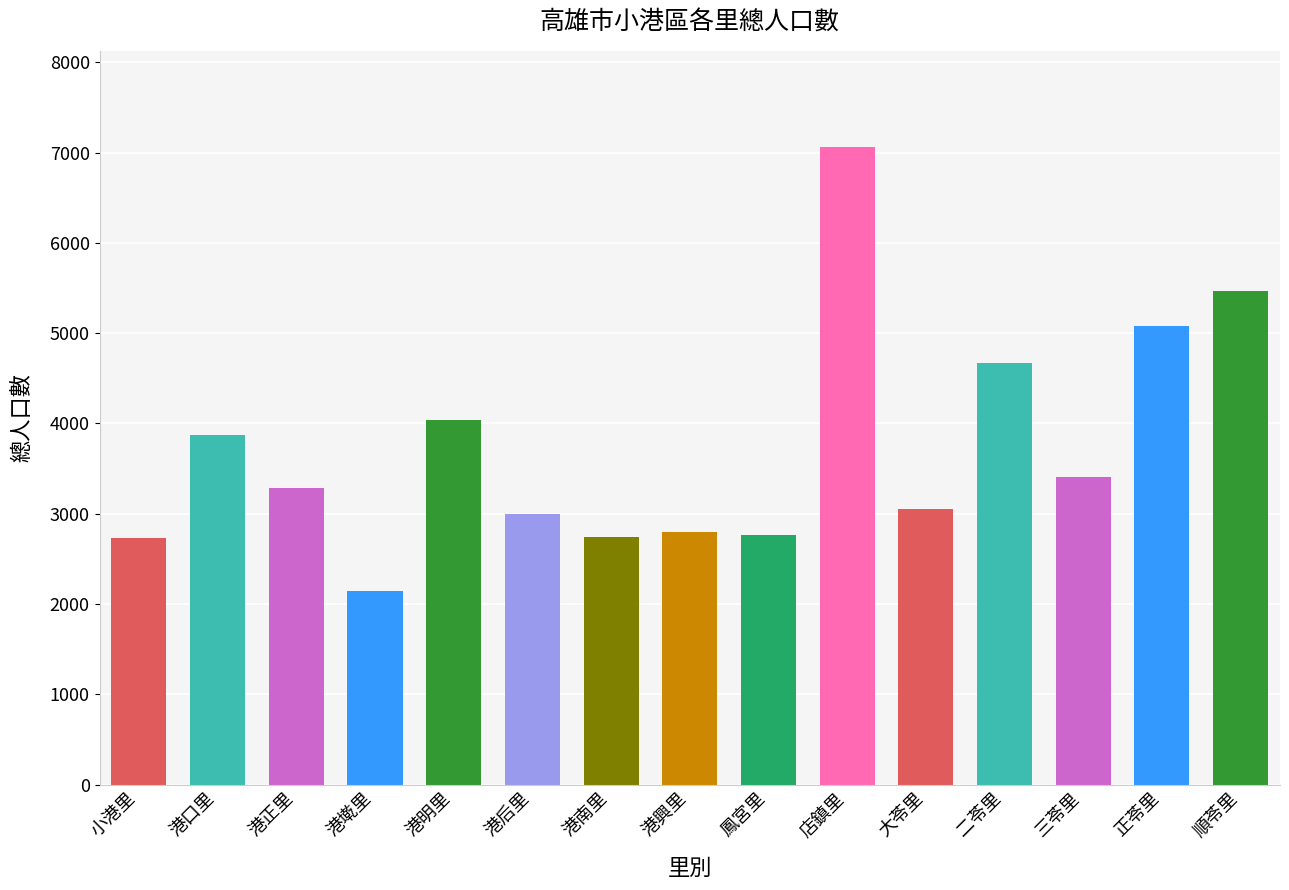

What value does the data have at 港明里, to the nearest 10?

4040